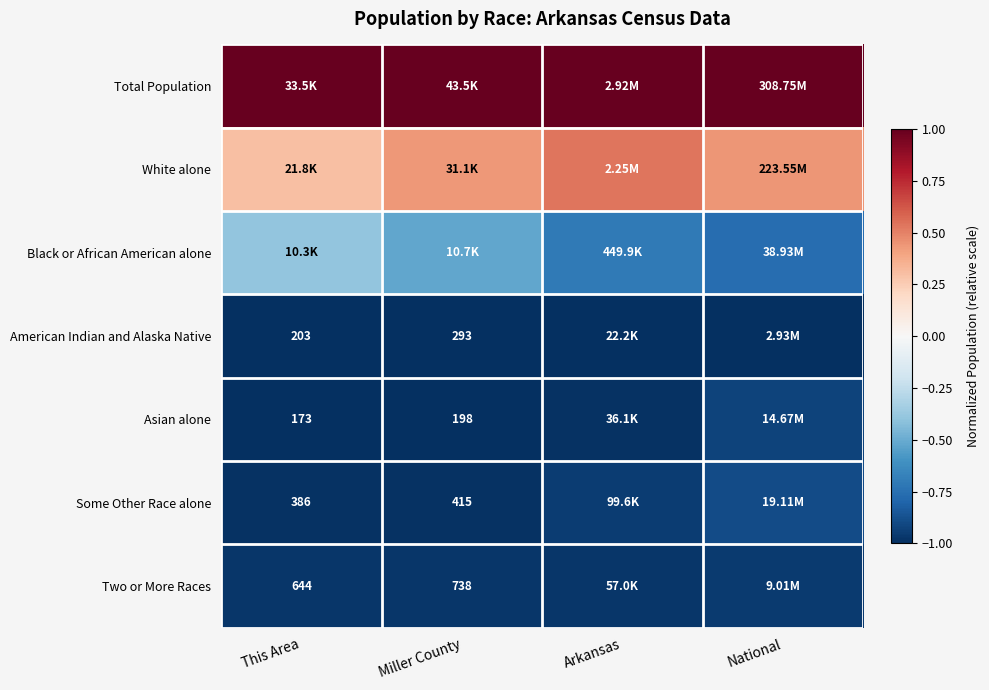

What is the sum of all Two or More Races values?

-3.9